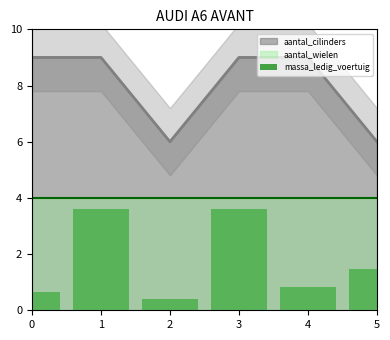

True or false: the data shows 0.4 at 2.

True